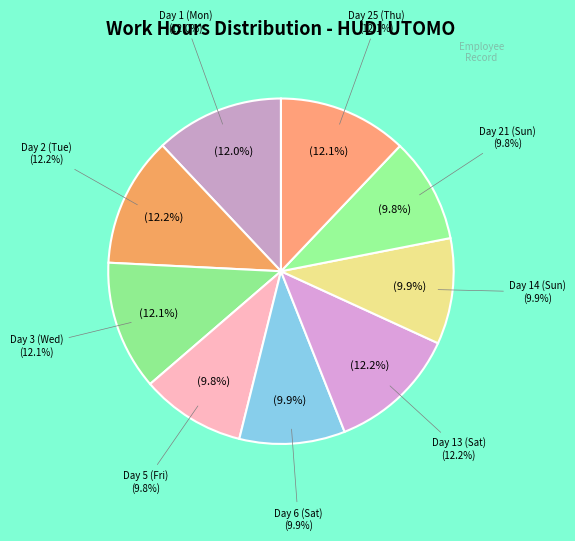

Which has a higher value, Day 3 (Wed) or Day 14 (Sun)?

Day 3 (Wed)